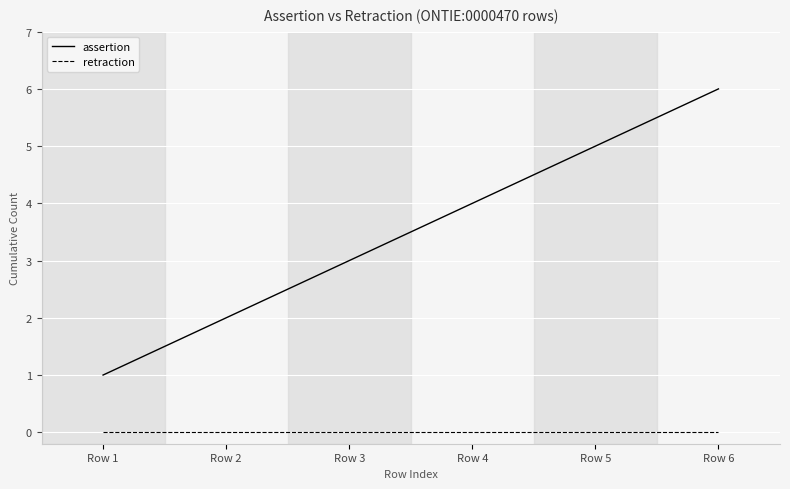

List the series in order of their peak value, highest first.

assertion, retraction